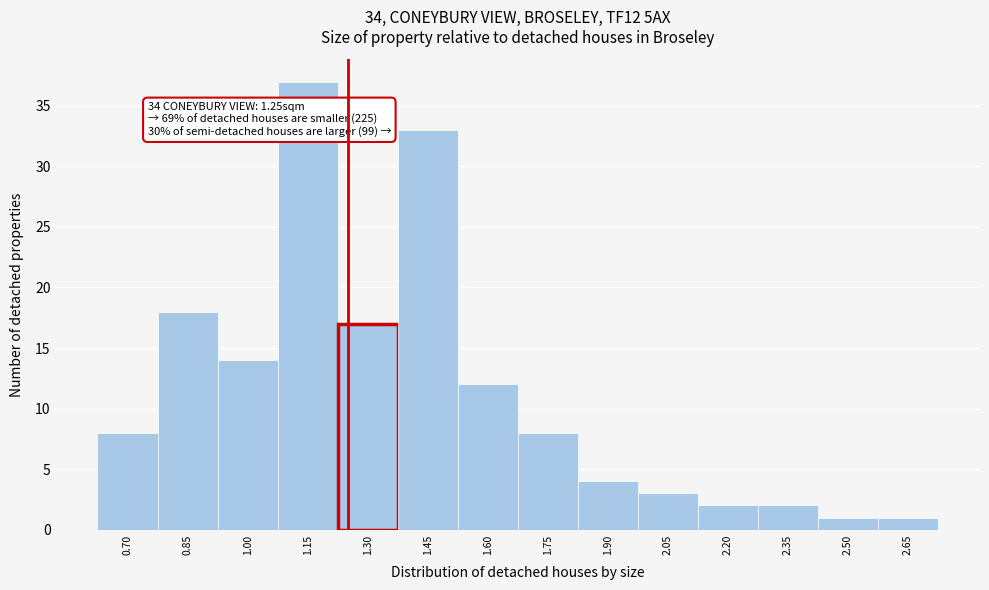

Which range on the x-axis has the tallest bar?

1.075 to 1.225